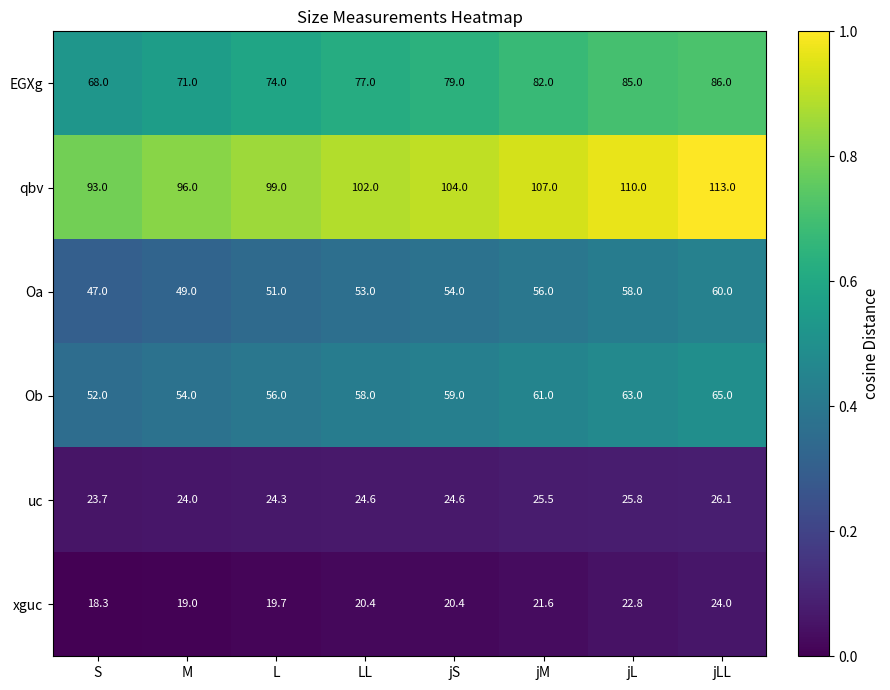

Which label corresponds to the smallest value in the chart?

S